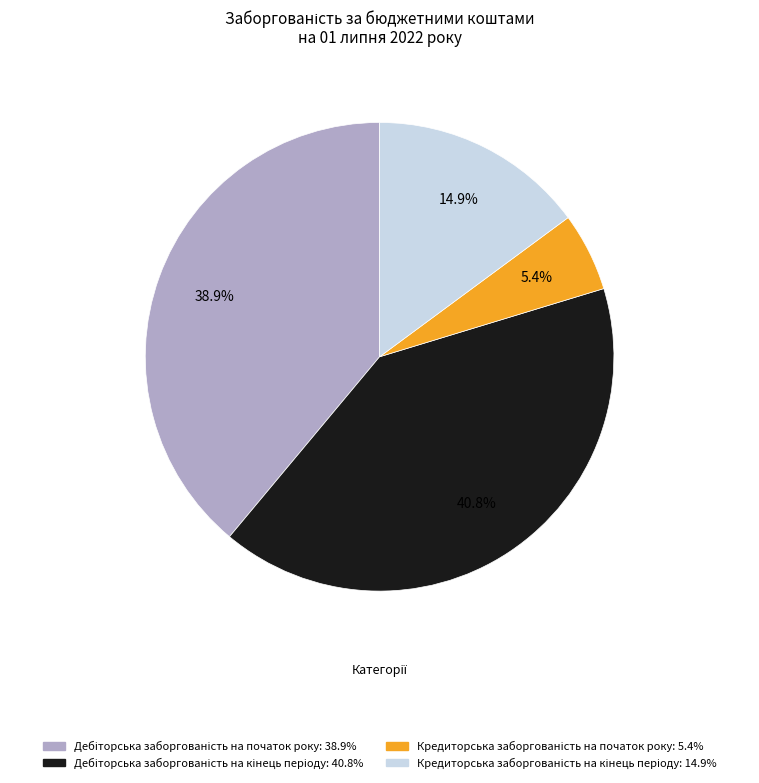

Does any single category account for the majority?

No